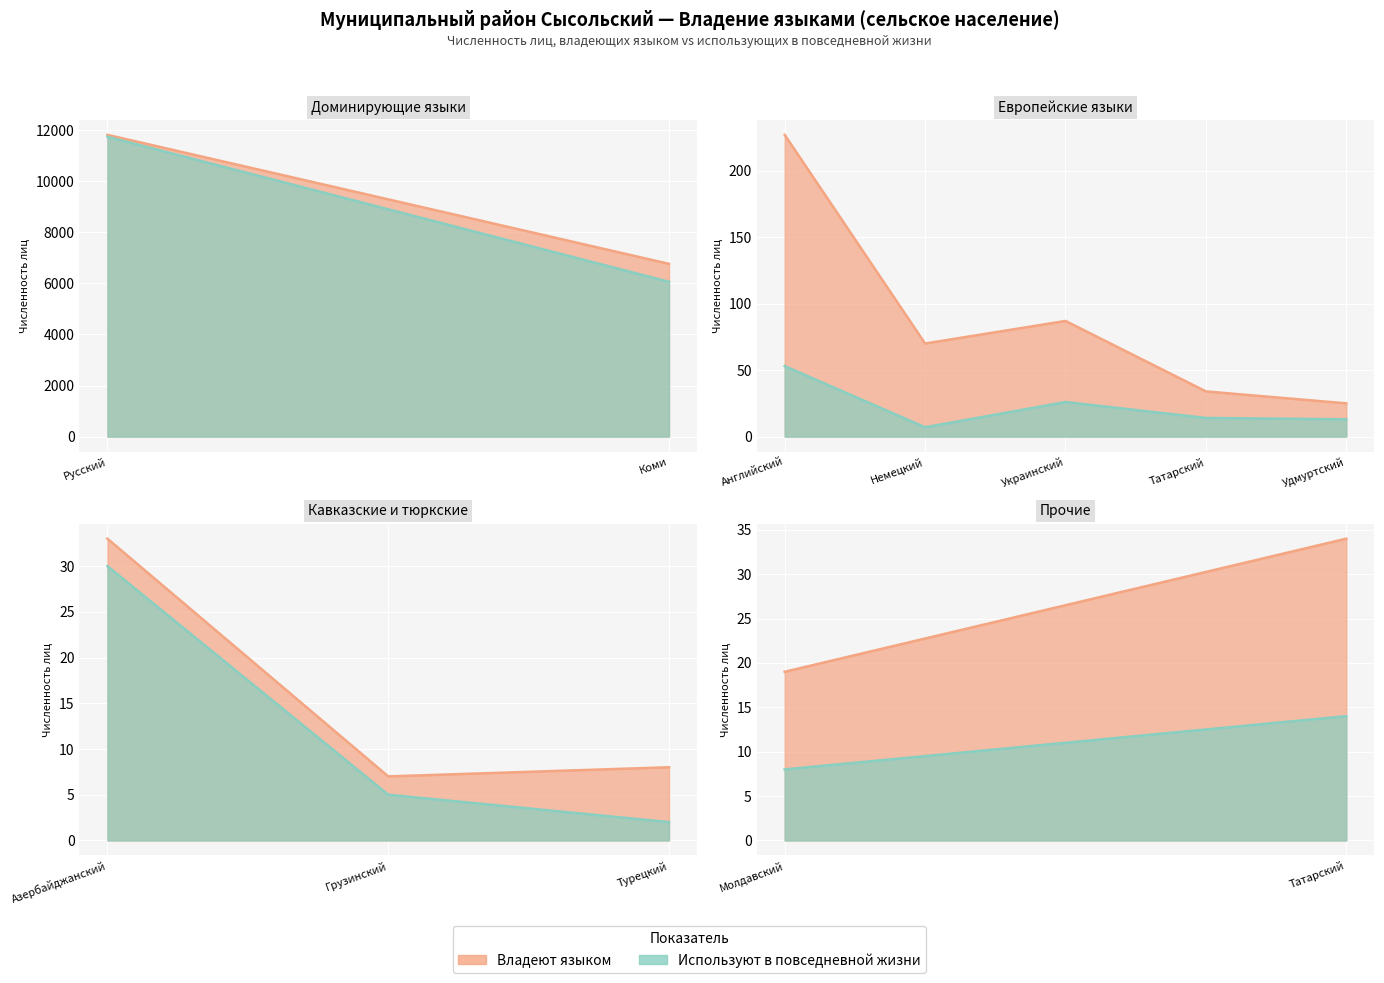

Rank the series by their maximum value, from lowest to highest.

Используют в повседневной жизни (сельское), Владеют языком (сельское)